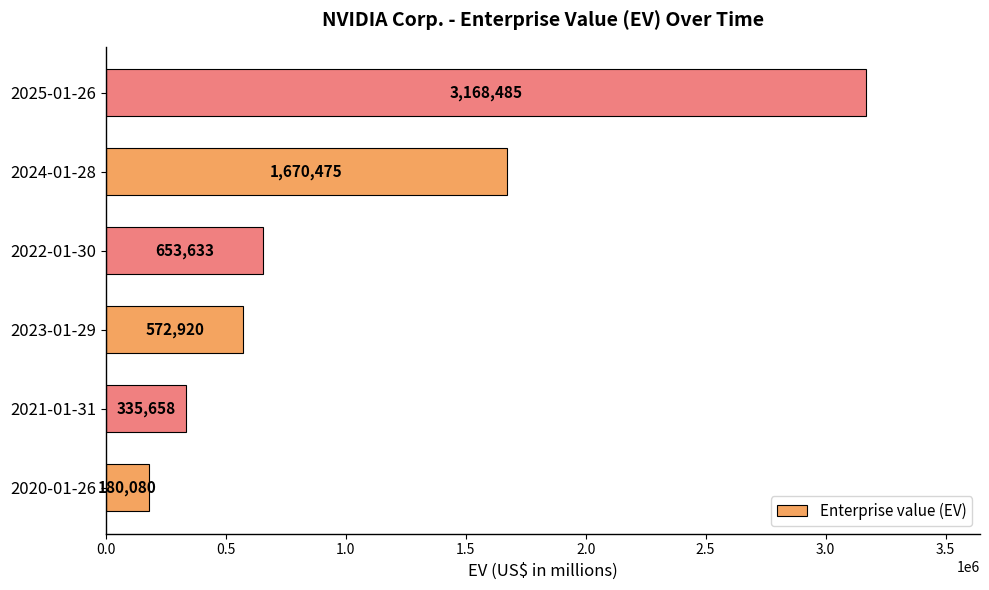

Which has a higher value, 2021-01-31 or 2025-01-26?

2025-01-26